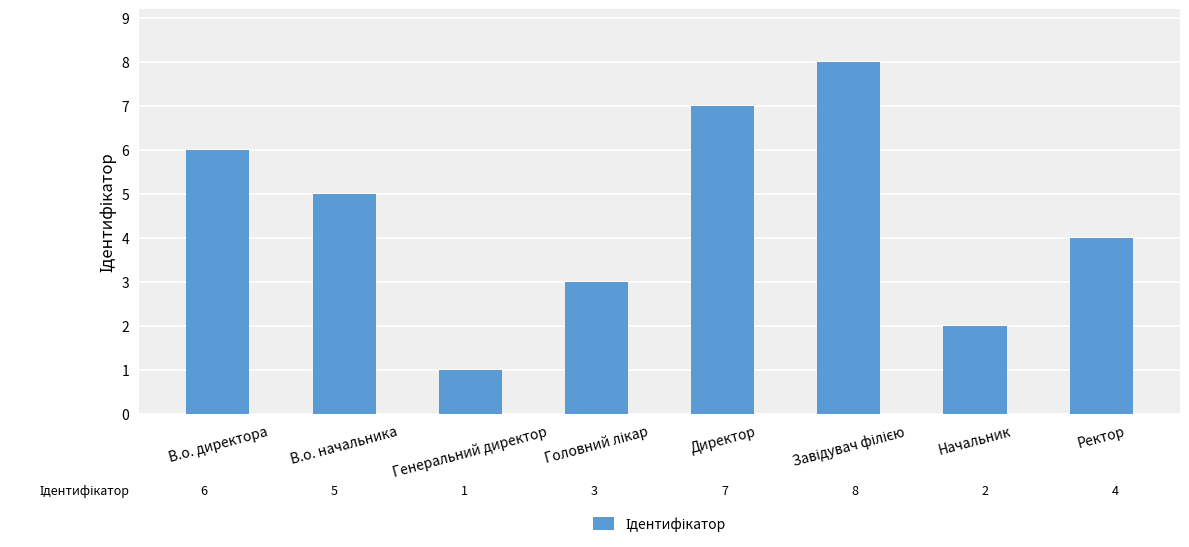

True or false: the data shows 1 at Генеральний директор.

True